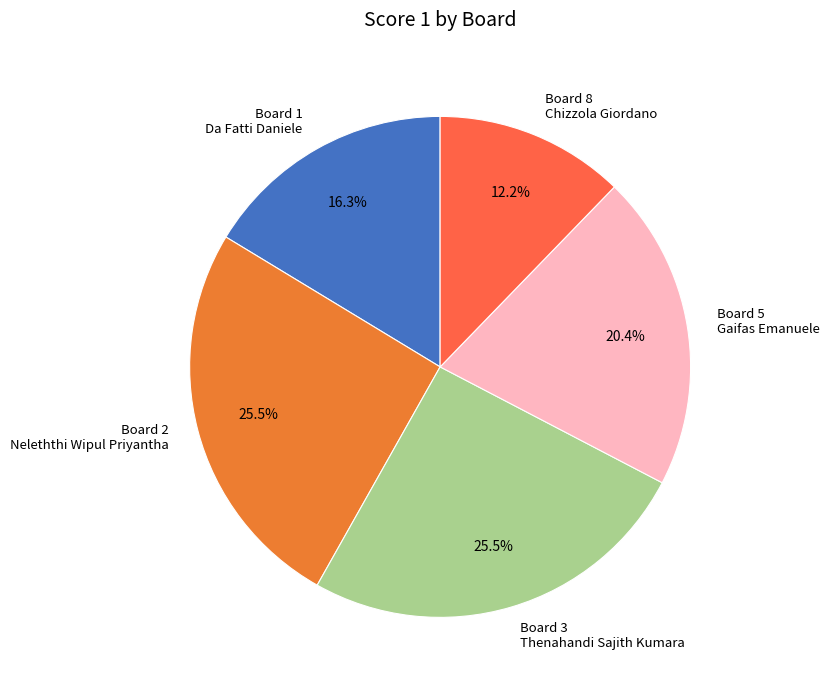

What is the smallest slice in the pie chart?

Board 8 Chizzola Giordano